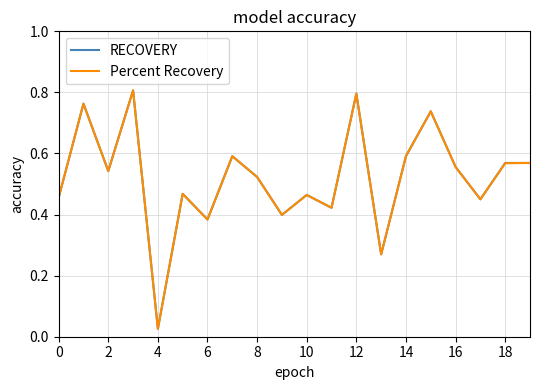

What is the sum of all RECOVERY values?

10.4